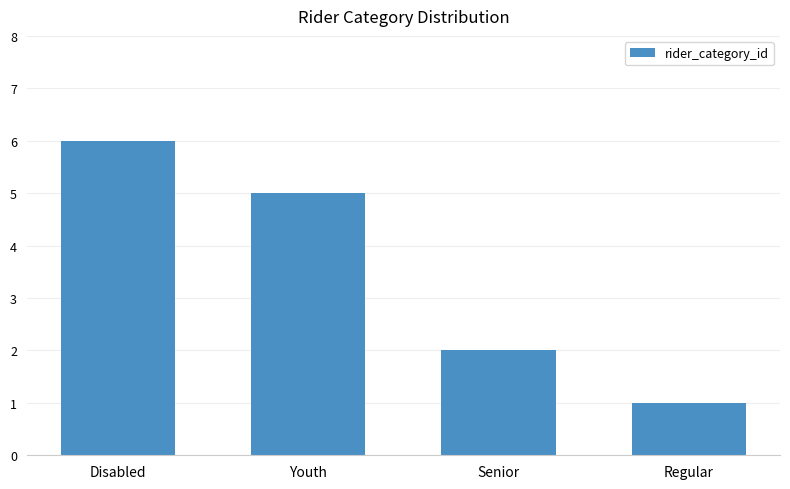

Between Youth and Regular, which is larger?

Youth